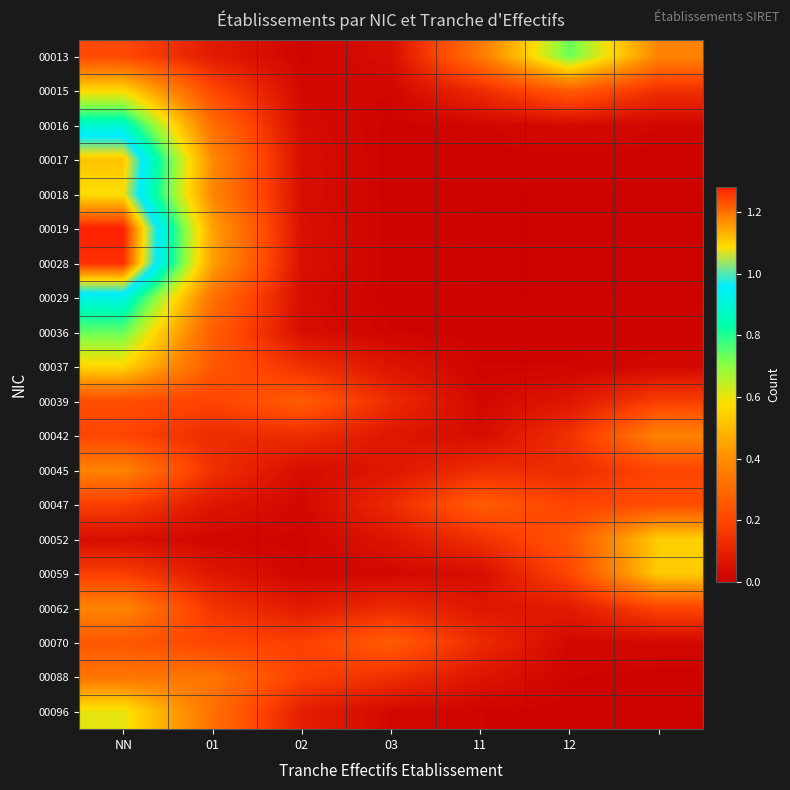

At which category does the chart reach its peak across all series?

NN